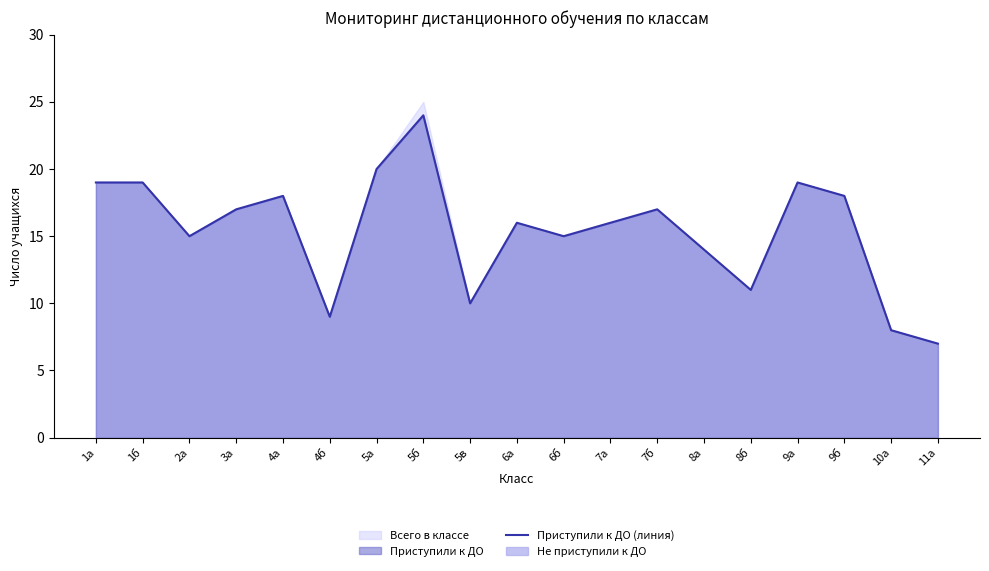

How many categories are shown in the chart?

19